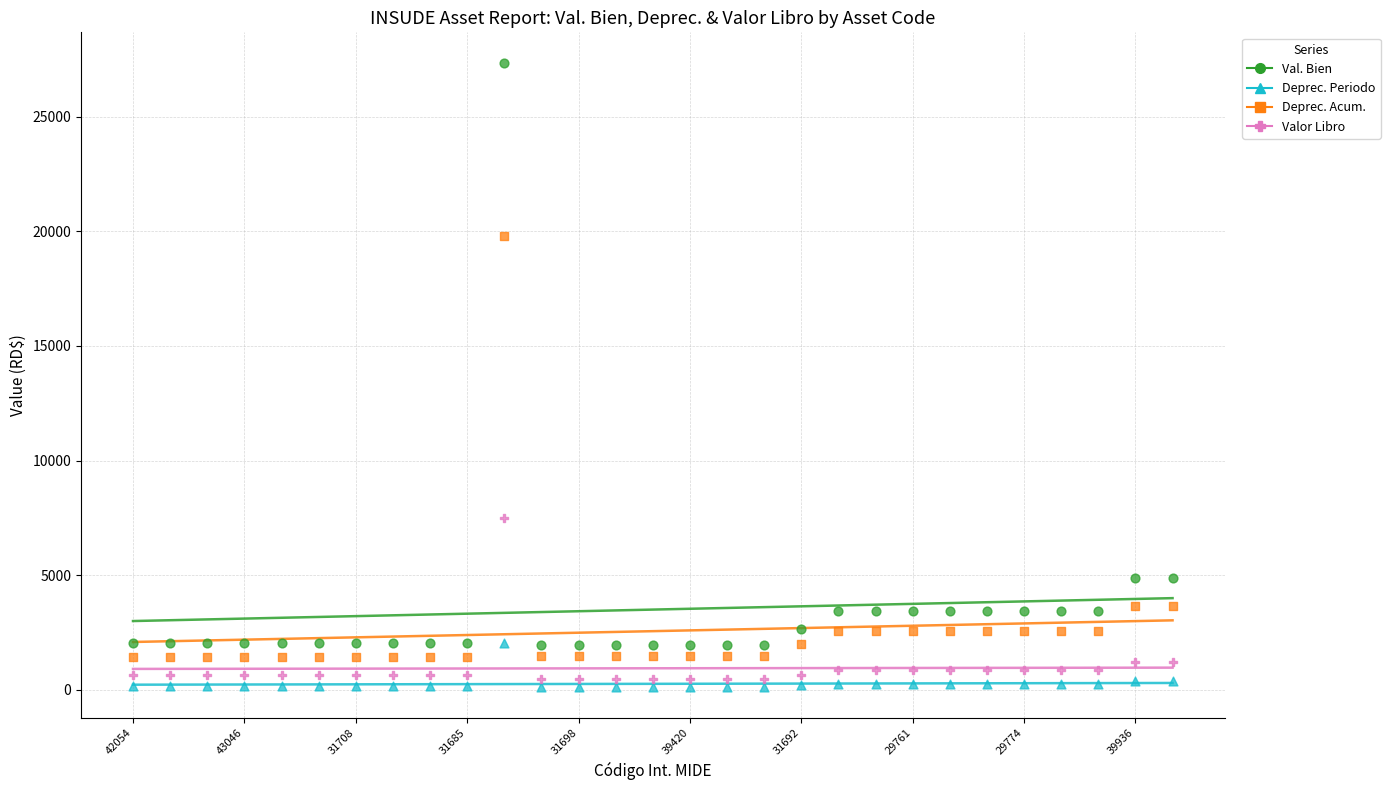

In the Deprec. Acum. series, what Y value is closest to 10613?

3661.5